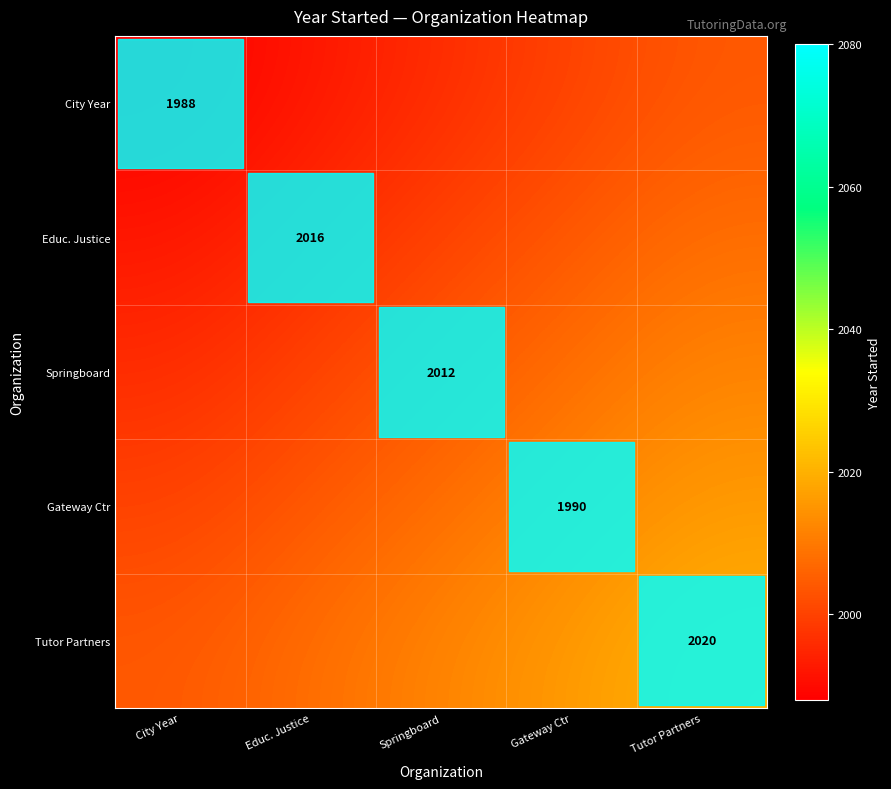

The Springboard series shows 2012 at Springboard. True or false?

True